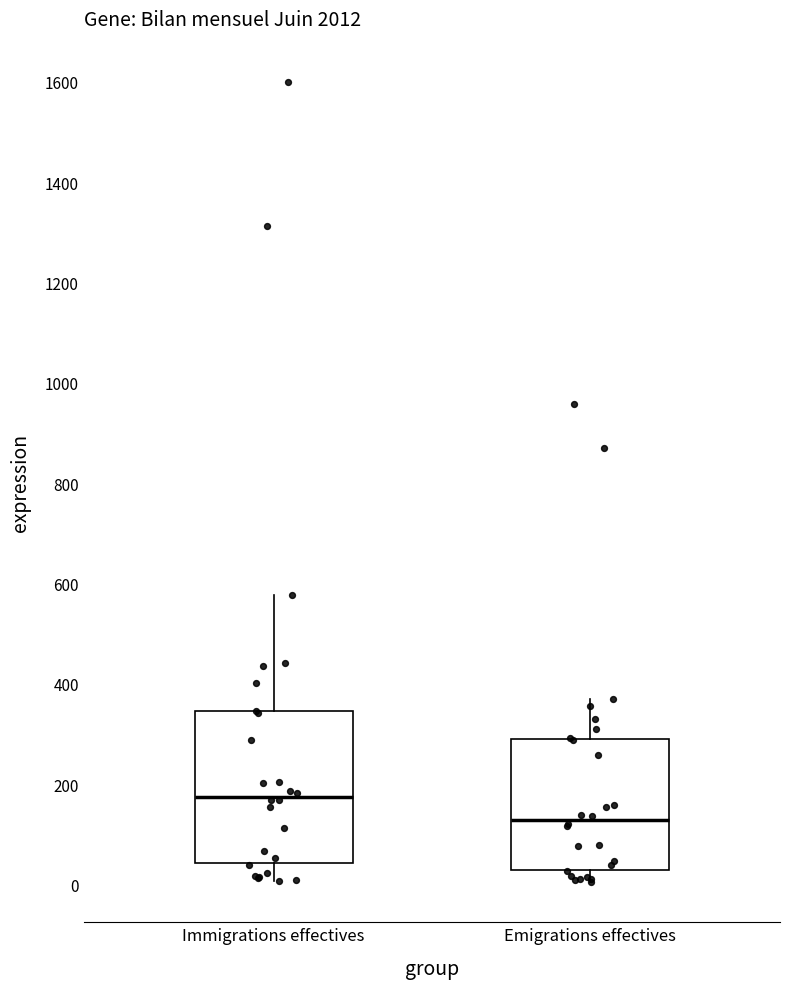

Reading left to right, transcribe this box plot: for each box, give where its median line is, the range the box spans, and where its two whiskers end, as read against the y-axis. The values are not printed on the chart, so give them approximately, as read against the axis.

Immigrations effectives: median 180, box 40 to 340, whiskers 0 to 580
Emigrations effectives: median 120, box 40 to 300, whiskers 0 to 380